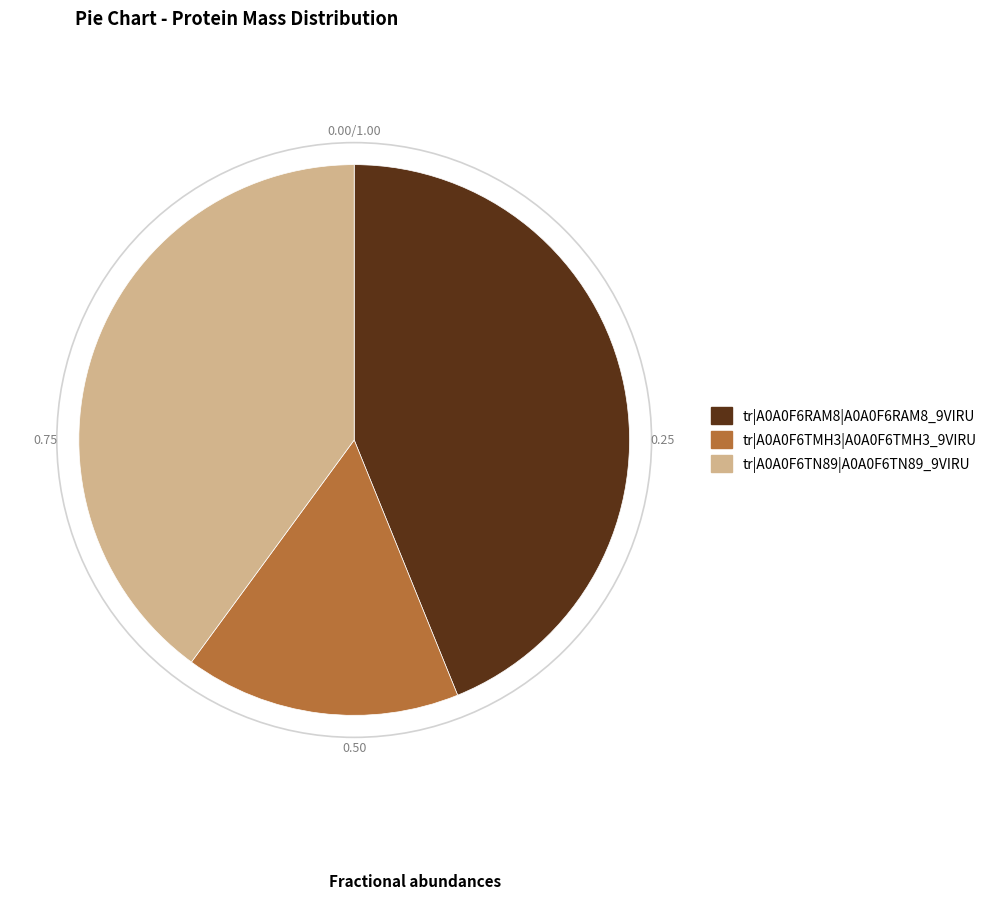

Rank the categories by value from highest to lowest.

tr|A0A0F6RAM8|A0A0F6RAM8_9VIRU, tr|A0A0F6TN89|A0A0F6TN89_9VIRU, tr|A0A0F6TMH3|A0A0F6TMH3_9VIRU